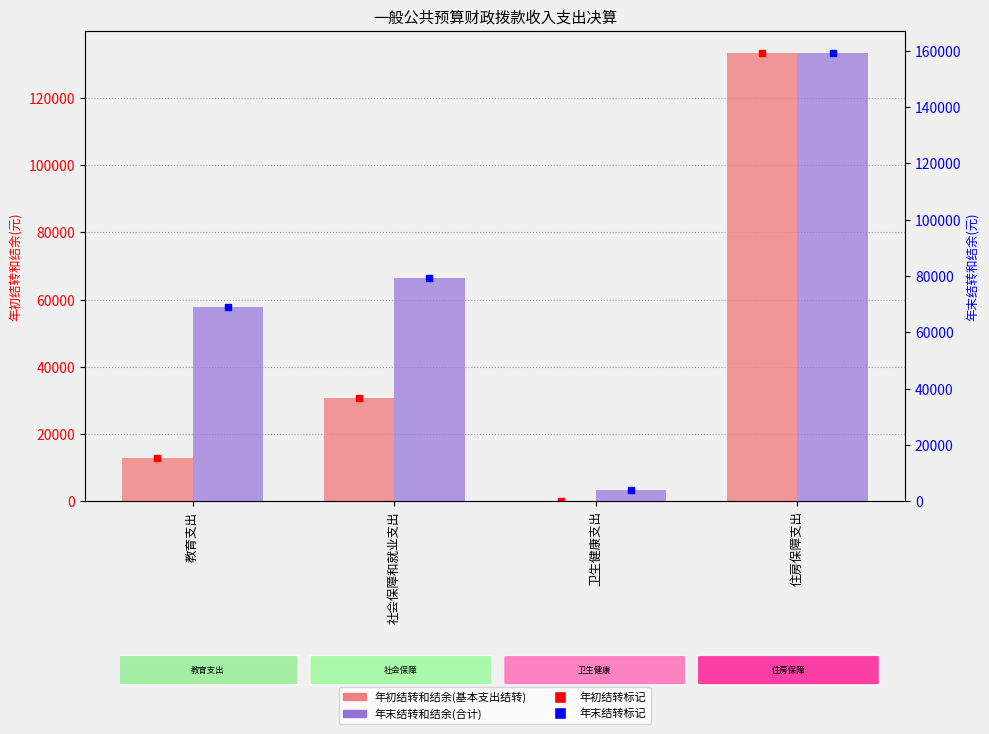

Is the value of 年初结转和结余(基本支出结转) at 社会保障和就业支出 greater than the value of 年末结转和结余(合计) at 卫生健康支出?

Yes